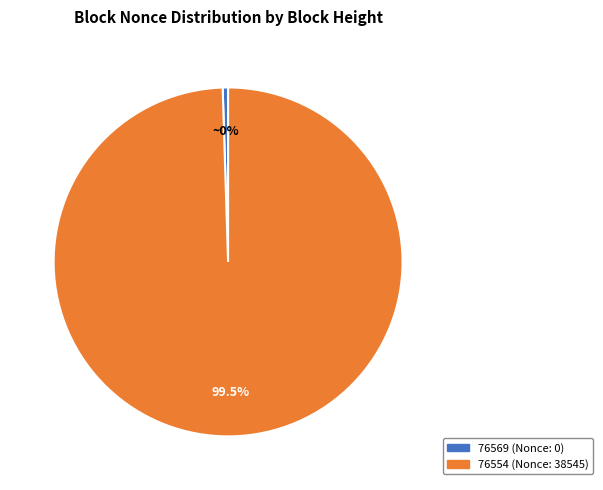

Between 76554 and 76569, which is larger?

76554